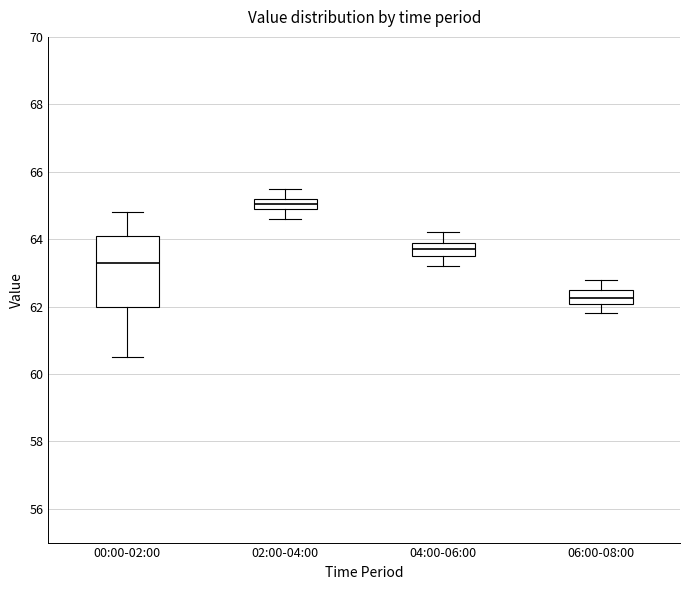

Which box has the highest median line?

02:00-04:00